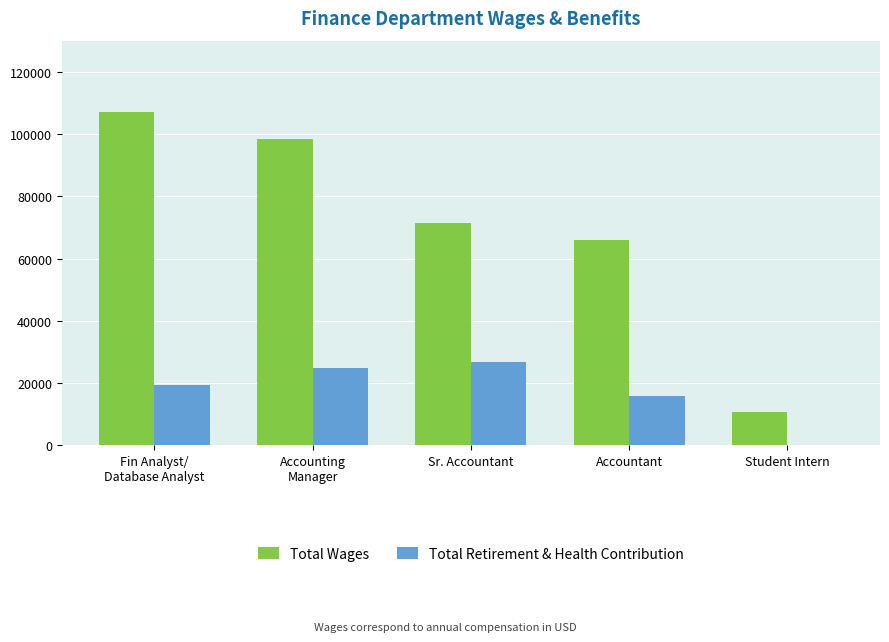

Is it true that Total Wages equals 49015 at Fin Analyst/
Database Analyst?

False